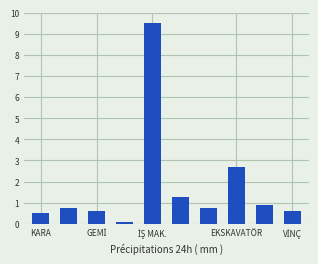

What is the value of the 1st bar from the left?

0.5